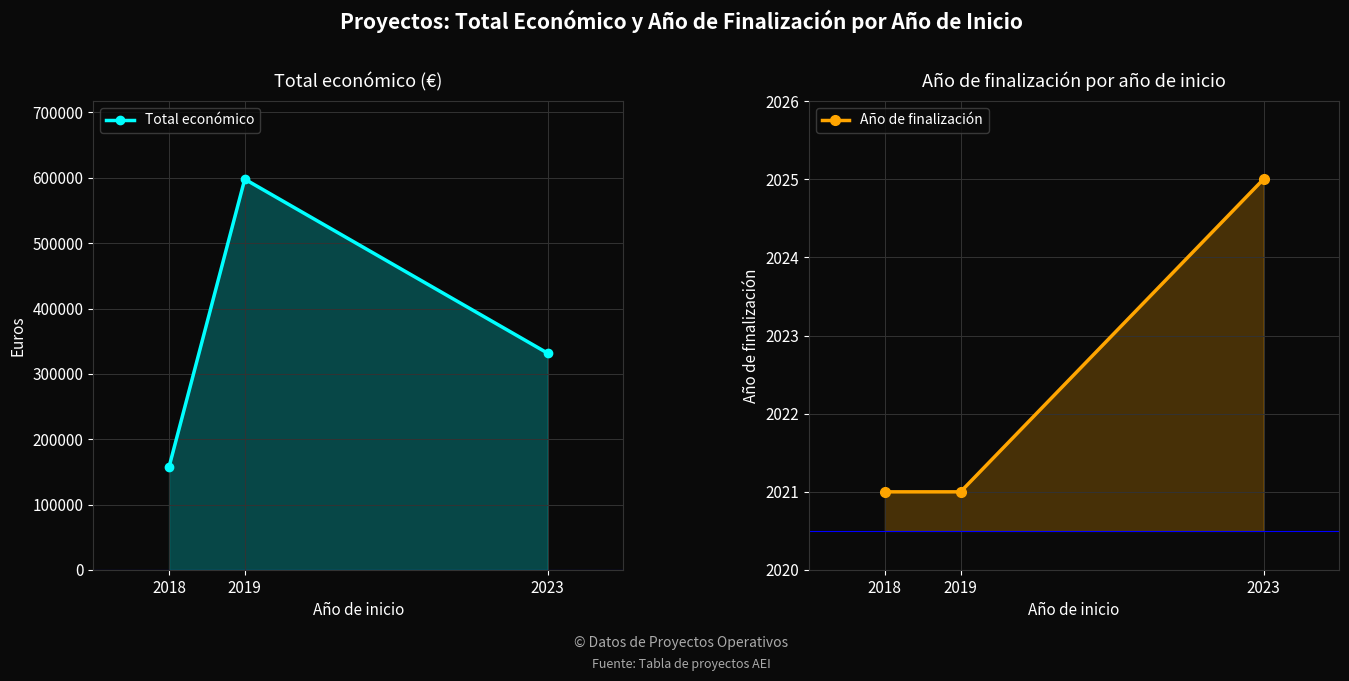

Rank the series by their maximum value, from highest to lowest.

Total económico, Año de finalización